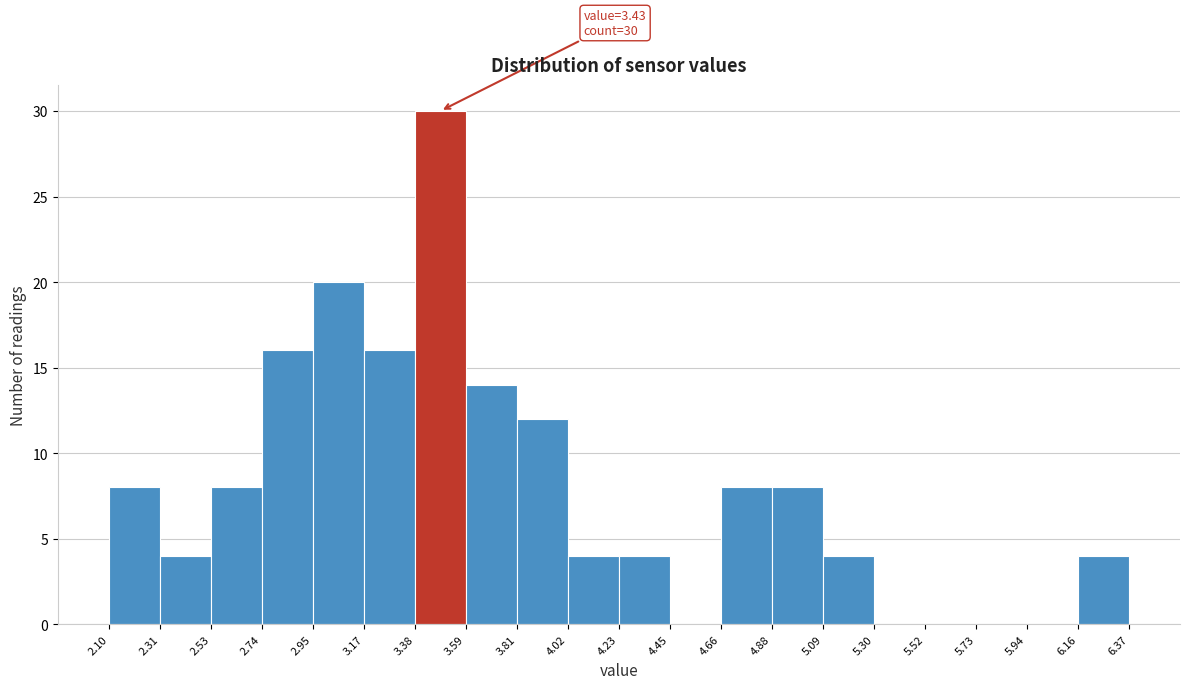

Over which range of the x-axis is the bar tallest?

3.38 to 3.59